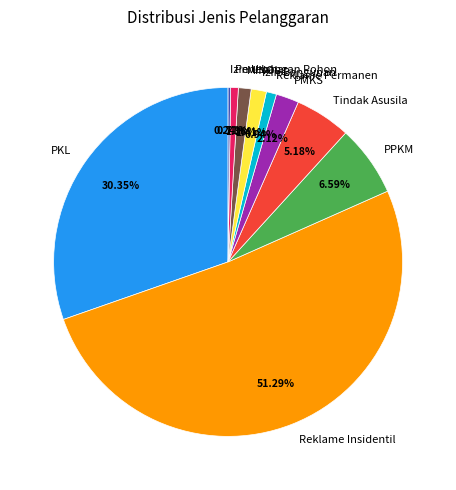

What is the ratio of the value at Reklame Permanen to the value at Izin Bangunan?

0.7